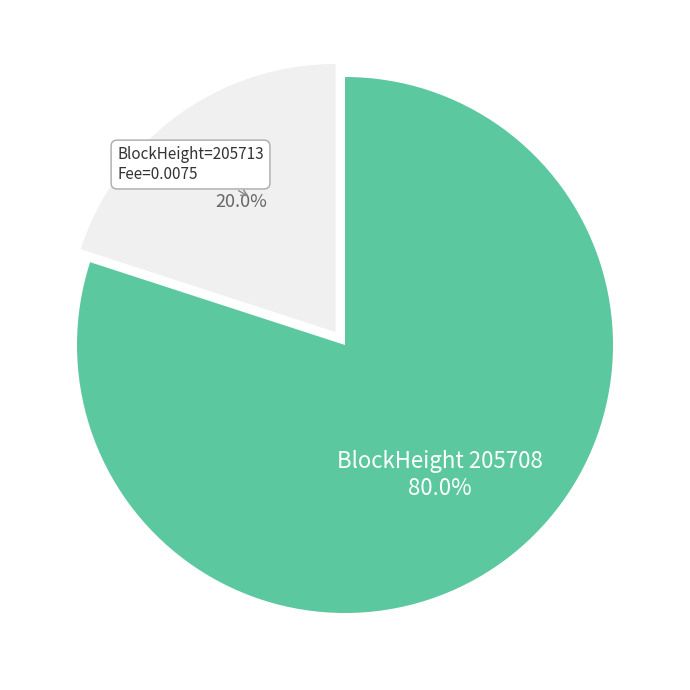

Is there any slice that represents more than half of the pie?

Yes